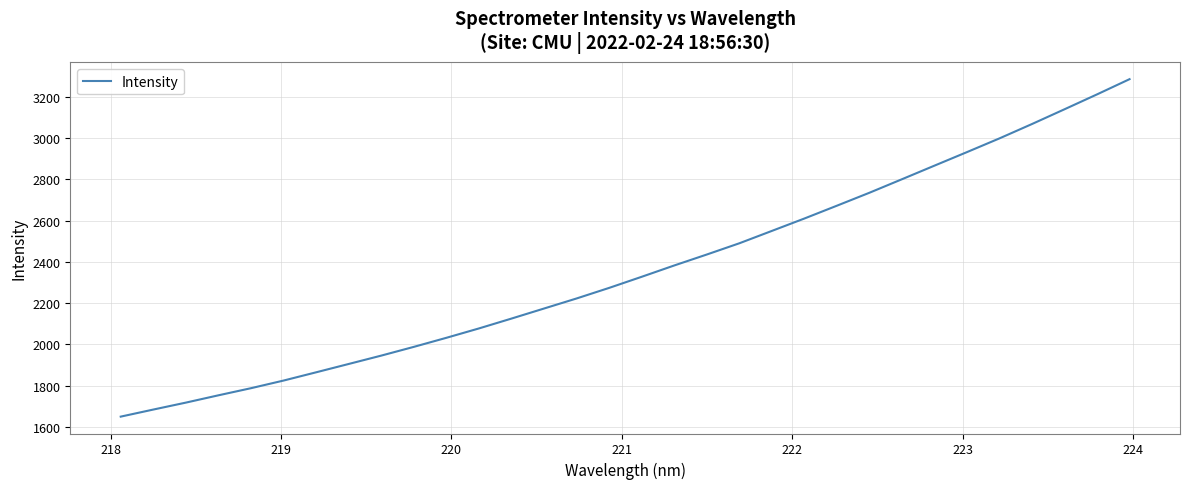

Does the chart have visible grid lines?

Yes